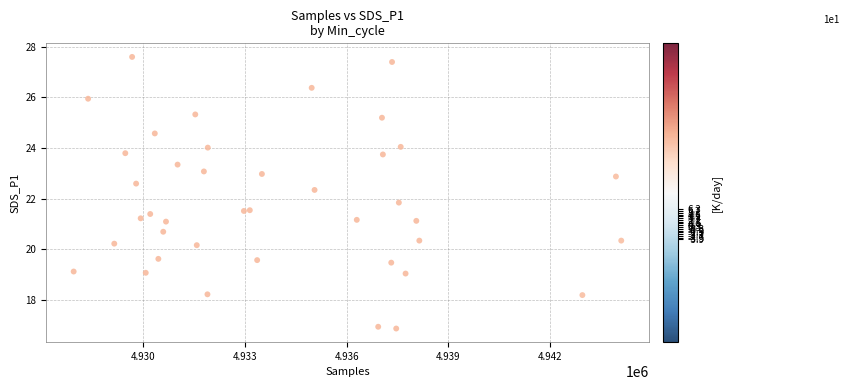

What Y value in the scatter plot is closest to 22?

21.9